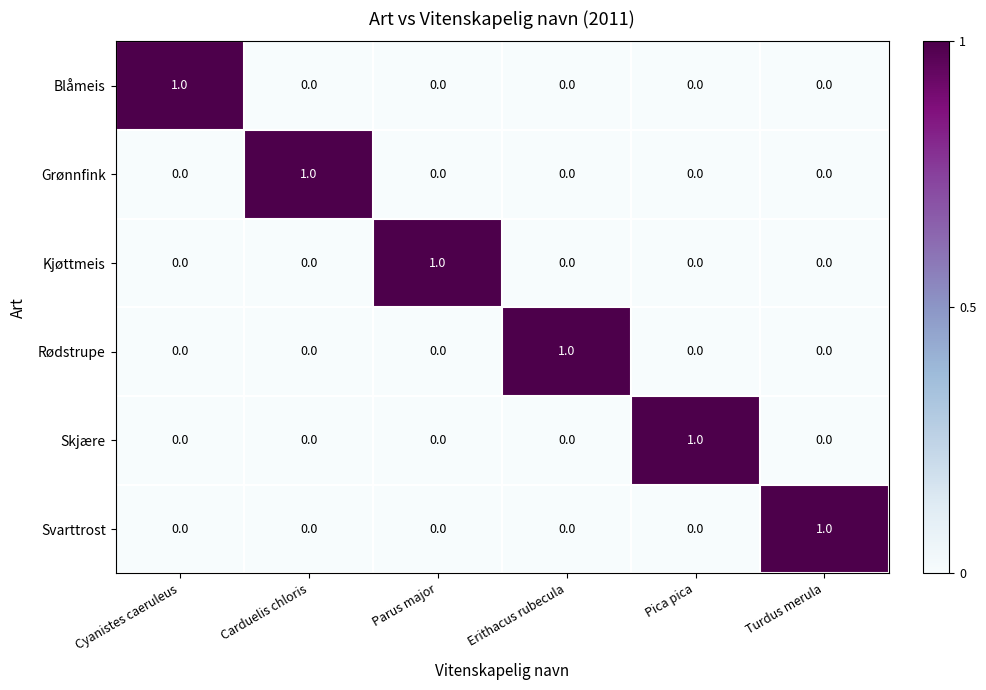

Is it true that Skjære equals 0 at Carduelis chloris?

True